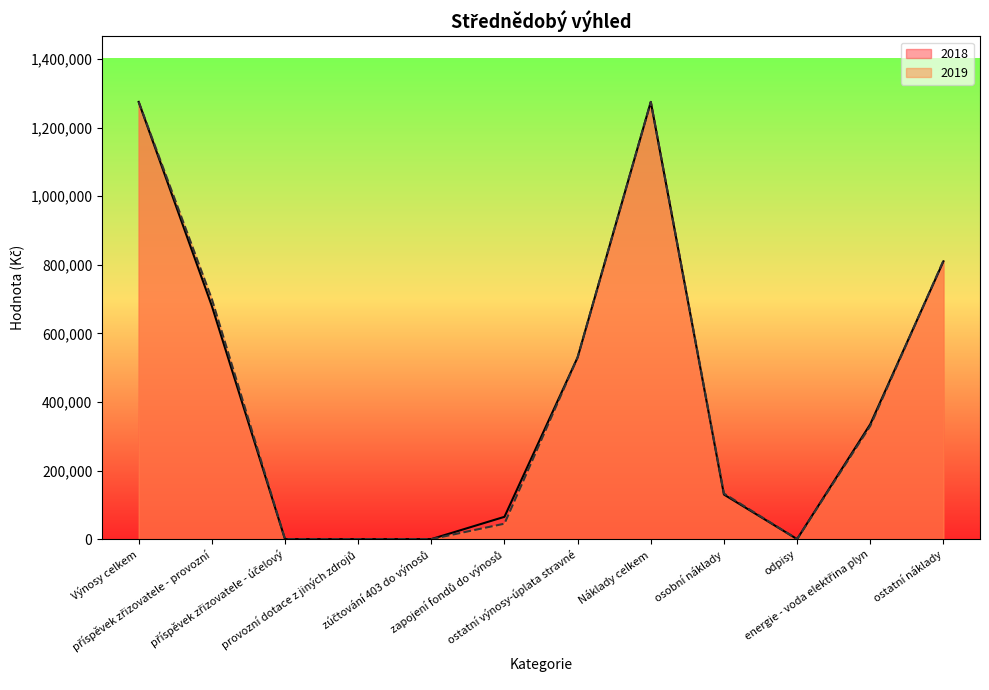

The 2018 series shows 65000 at zapojení fondů do výnosů. True or false?

True